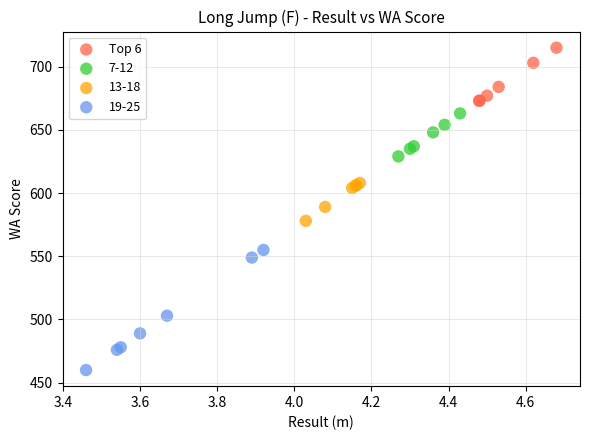

Which series reaches the minimum Y coordinate?

19-25